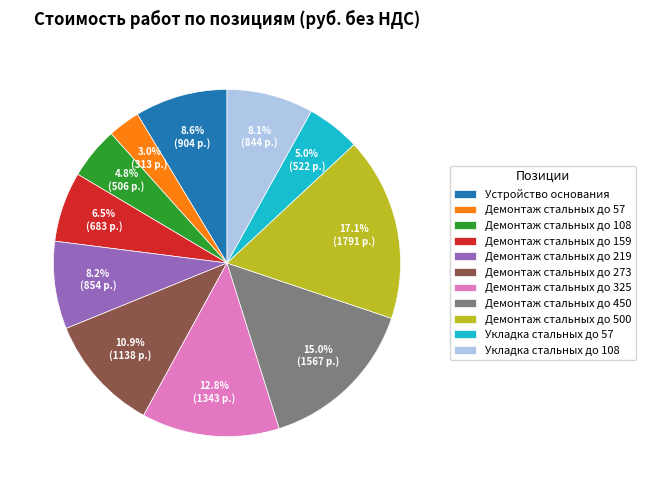

Does Демонтаж стальных до 108 account for over 50% of the chart?

No